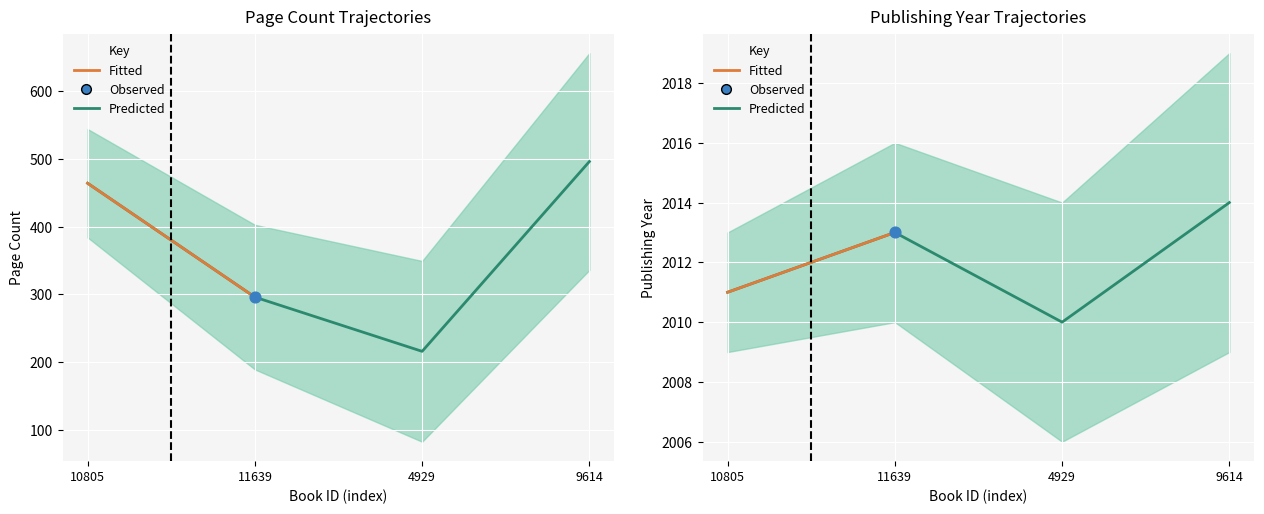

At which category is the sum across all series the highest?

9614